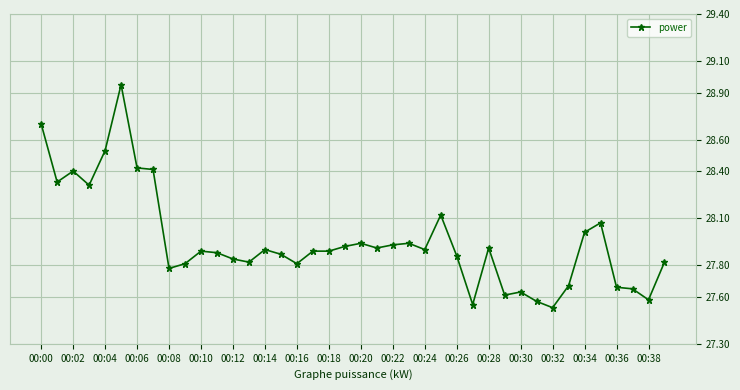

True or false: the data has more than 0 interior local peaks.

True